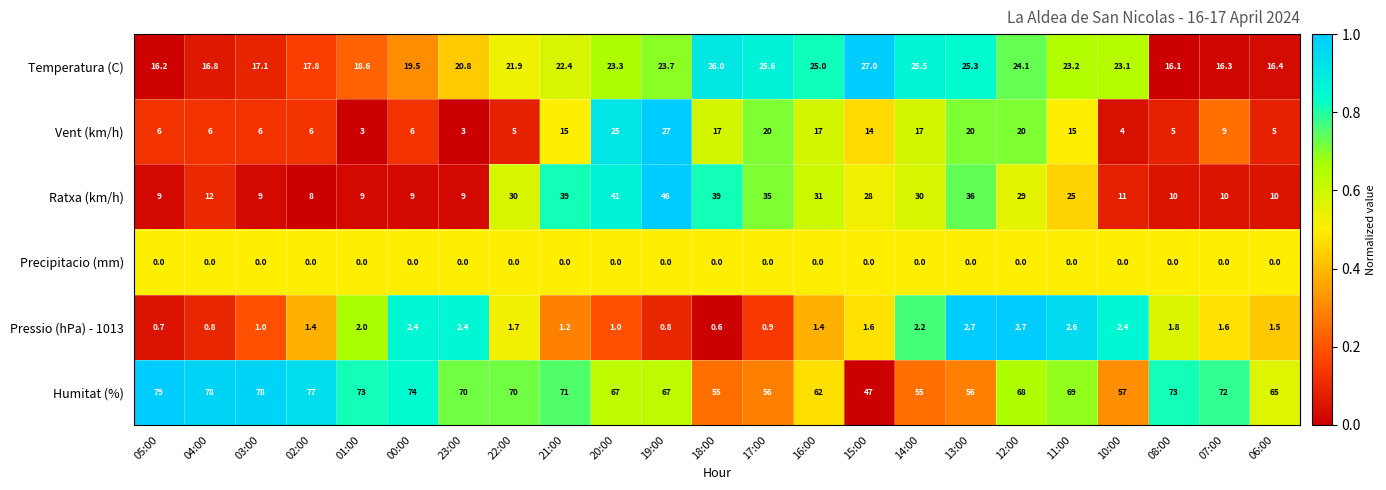

Between 00:00 and 17:00, which series saw the biggest shift?

Ratxa (km/h)